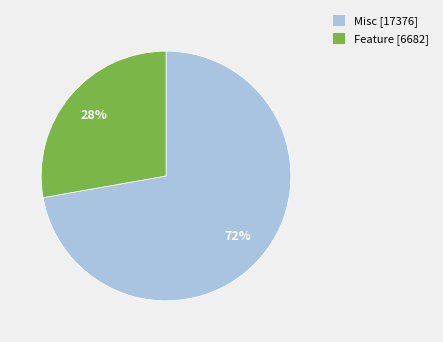

To the nearest percent, what portion does Feature represent?

28%